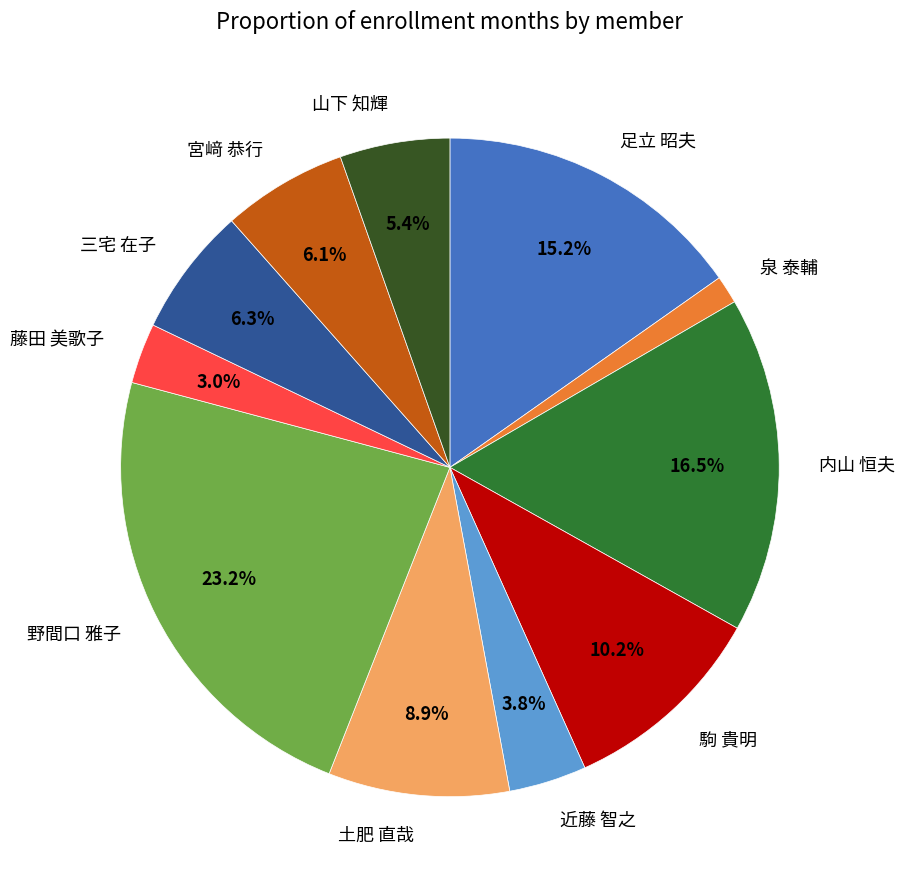

Is it true that 内山 恒夫 is 6% of the pie?

False